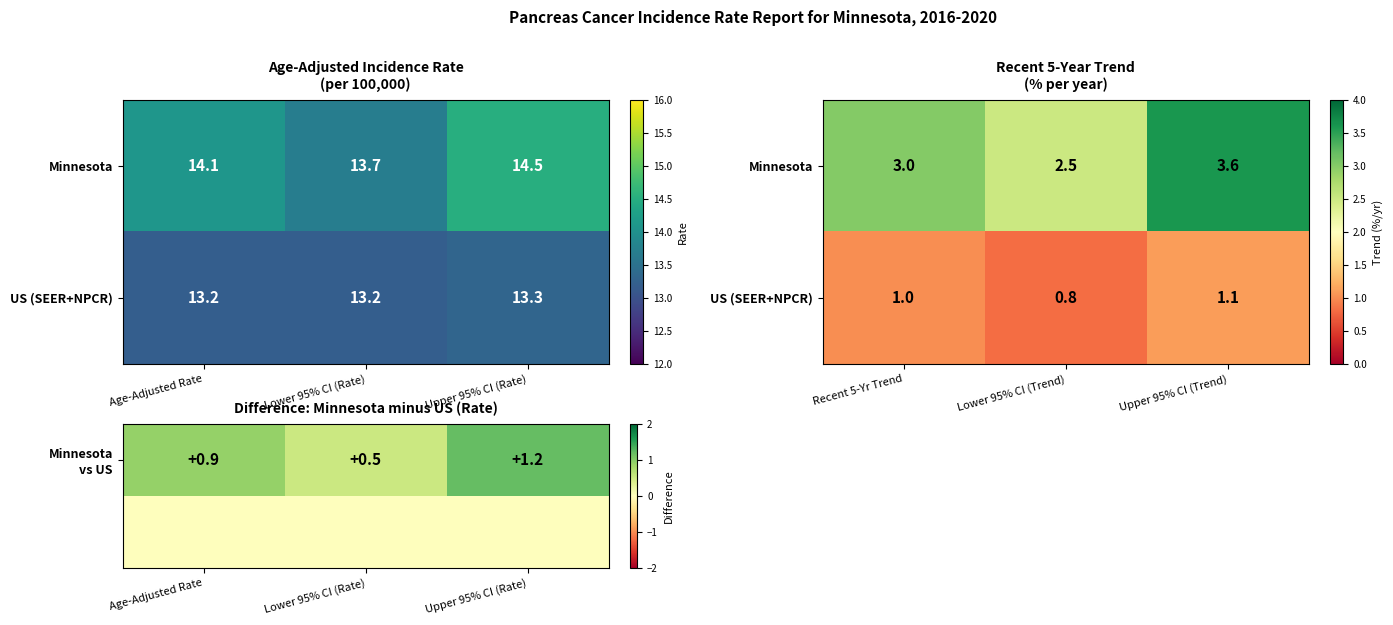

Which series has the largest total across all categories?

Minnesota vs US